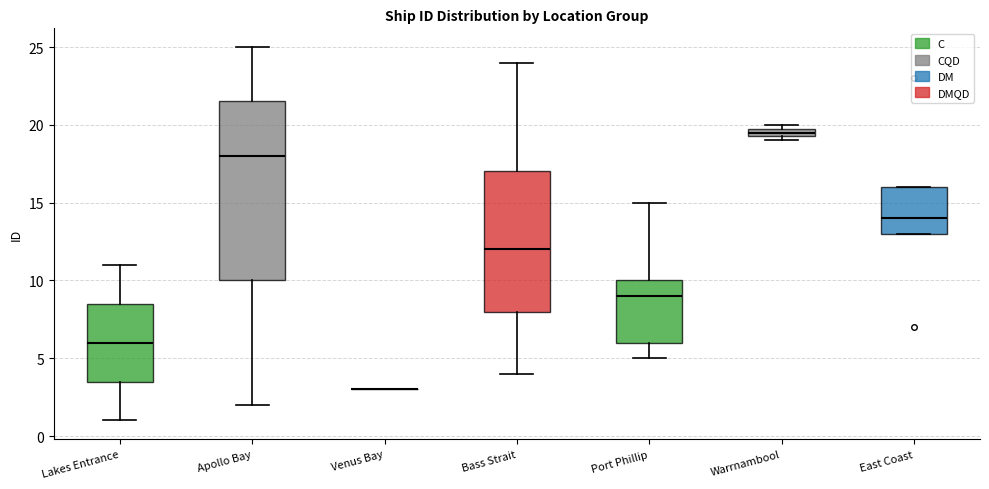

Where does the median line of the box for East Coast sit on the y-axis? The values are not printed on the chart, so give them approximately, as read against the axis.

14.0